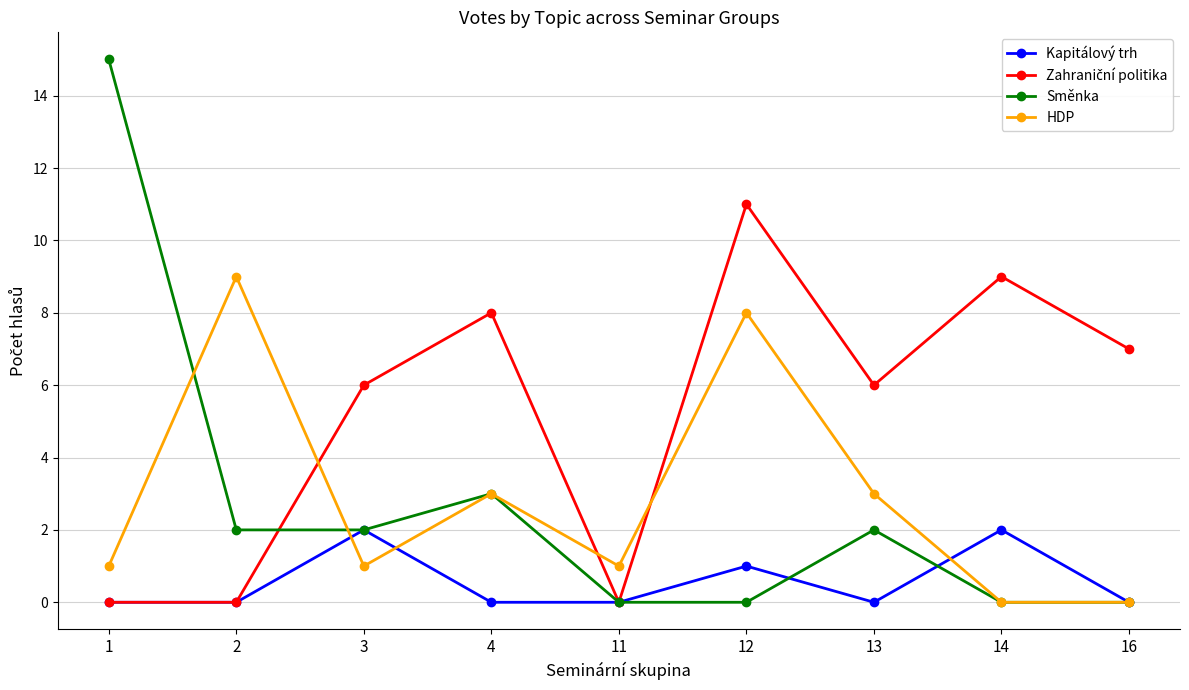

Between 1 and 2, which series saw the biggest shift?

Směnka